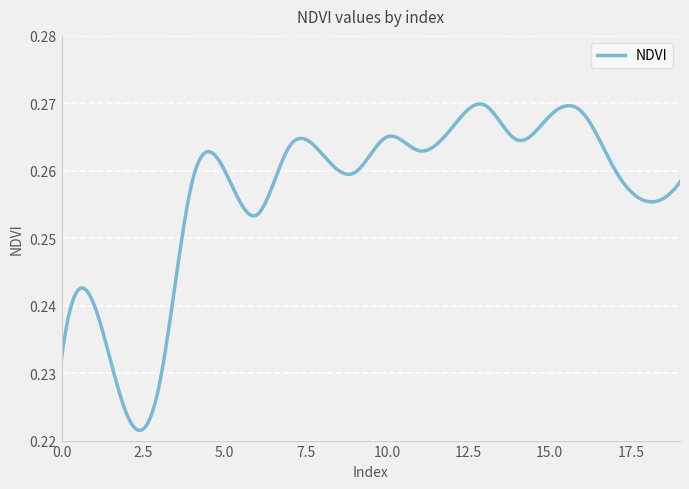

True or false: there are more than 1 points higher than both neighbors.

True